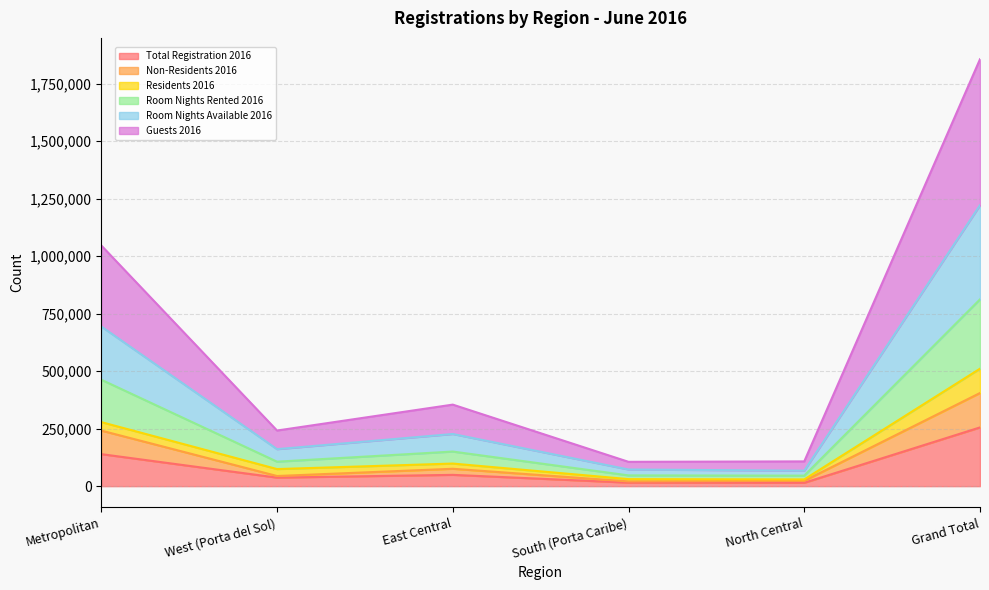

What is the label of the 6th point from the left?

Grand Total